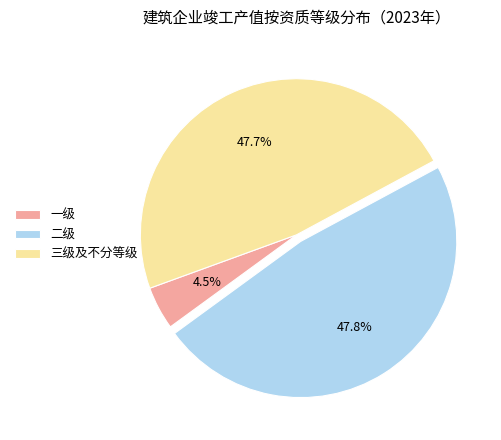

True or false: 三级及不分等级 accounts for 48% of the total.

True